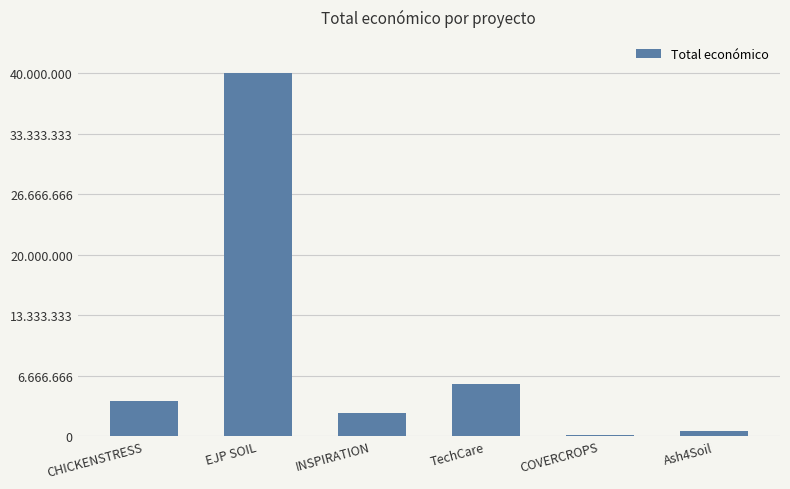

Reading left to right, list all the values displayed in this chart.

CHICKENSTRESS=3873244	EJP SOIL=40000000	INSPIRATION=2598760	TechCare=5703693	COVERCROPS=120000	Ash4Soil=600000